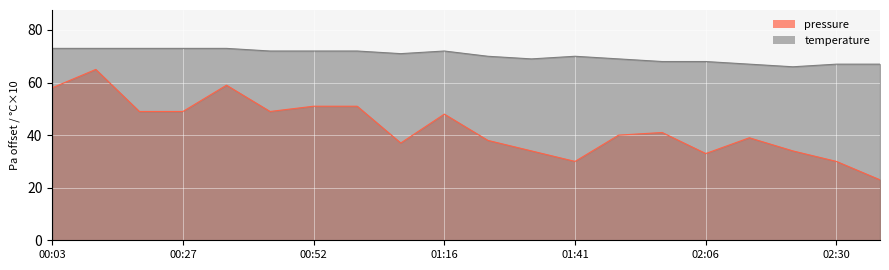

True or false: pressure has a value of 73 at 00:19.

False